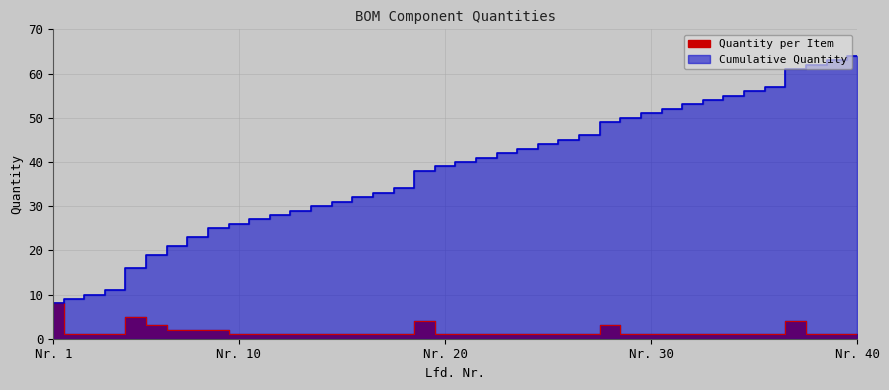

Which category has the highest value in the Cumulative series?

Nr. 40